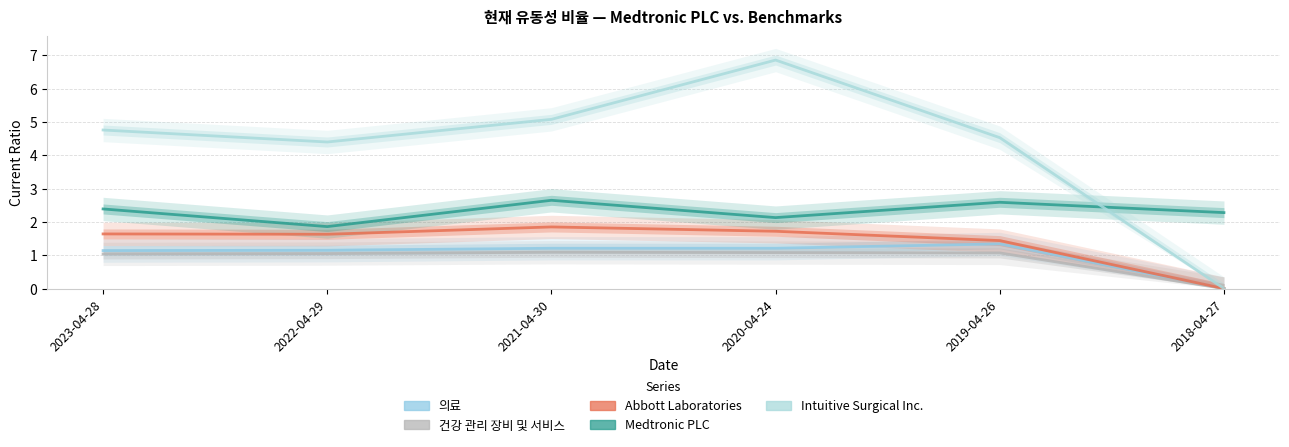

Which category has the lowest value across all series?

2018-04-27